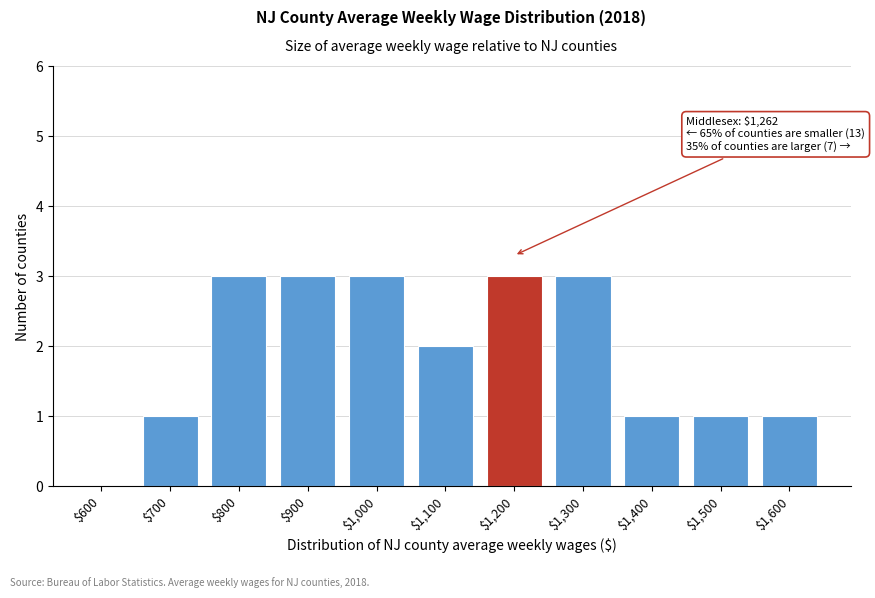

Is it true that the value at $1,300 is 3?

True